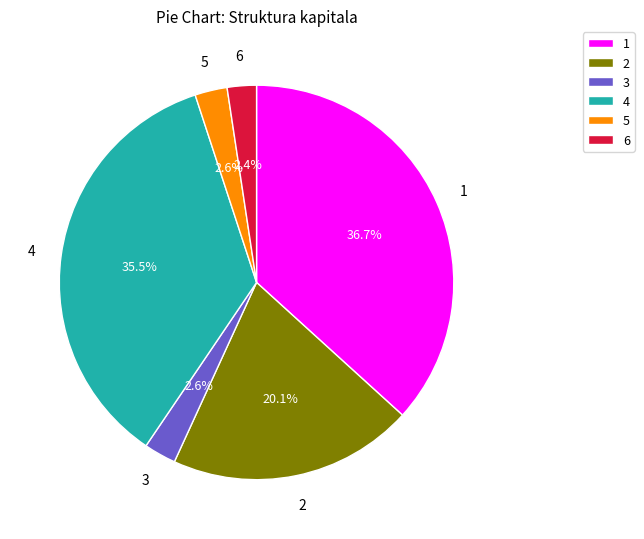

Count the number of slices in the pie.

6